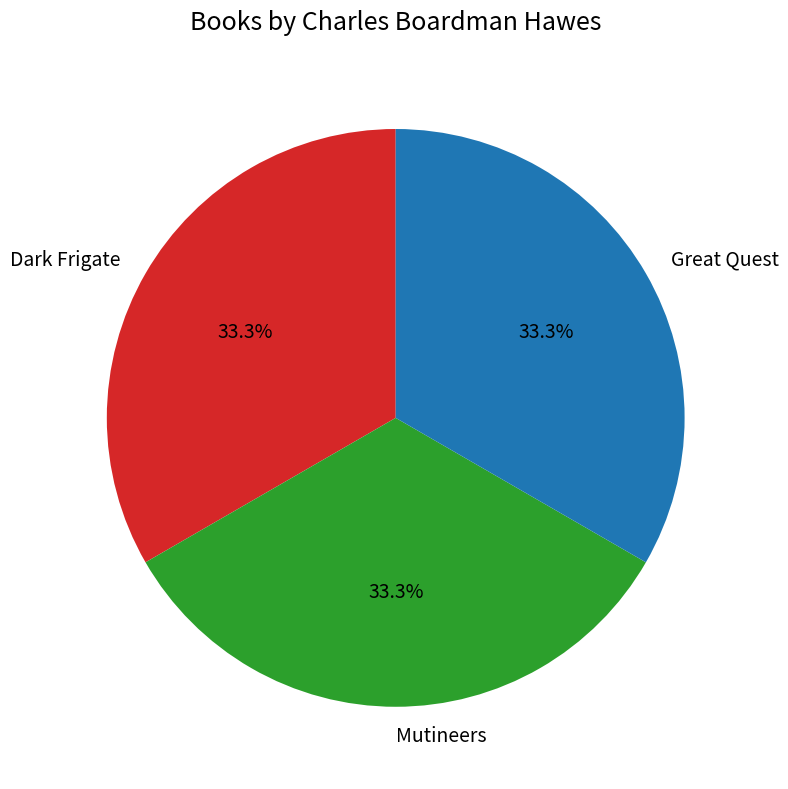

Is it true that Great Quest is 33% of the pie?

True